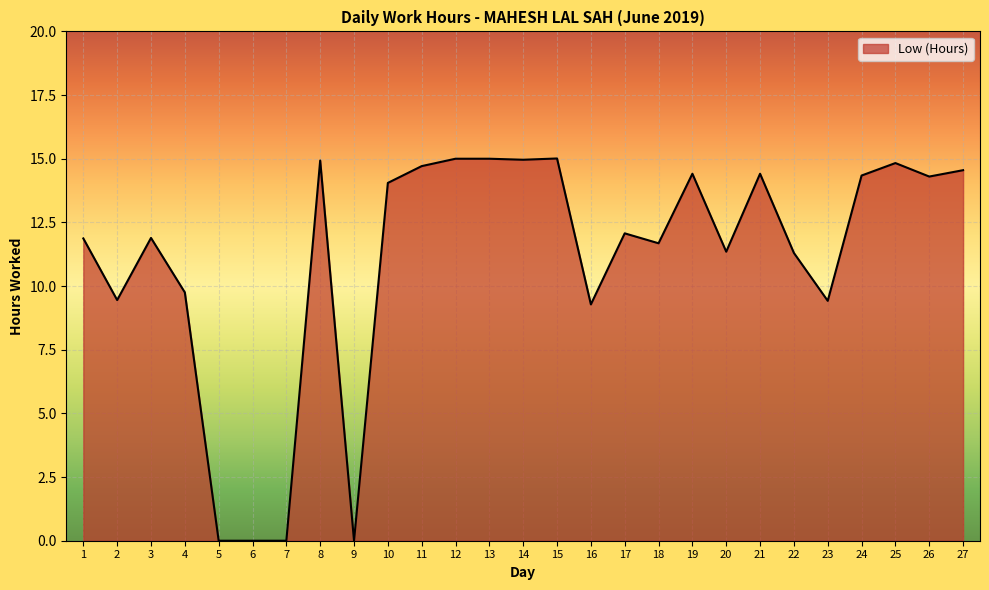

True or false: the data shows 20.1 at 18.

False